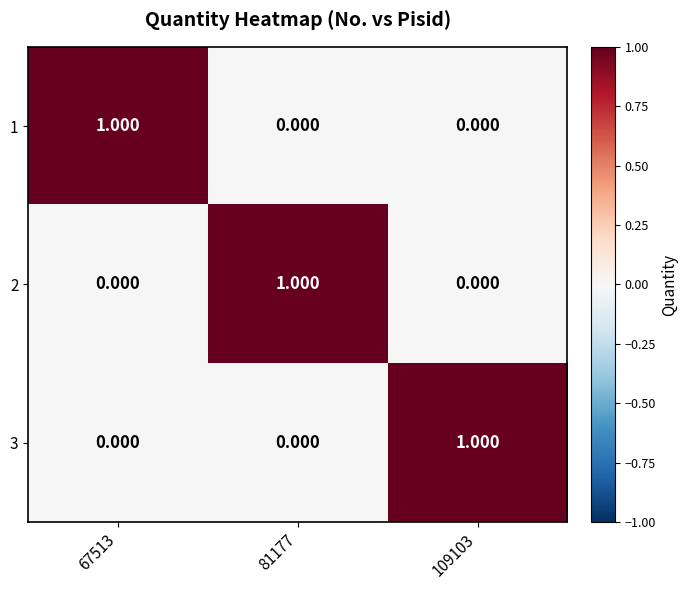

Is the value of 1 at 67513 greater than the value of 3 at 81177?

Yes